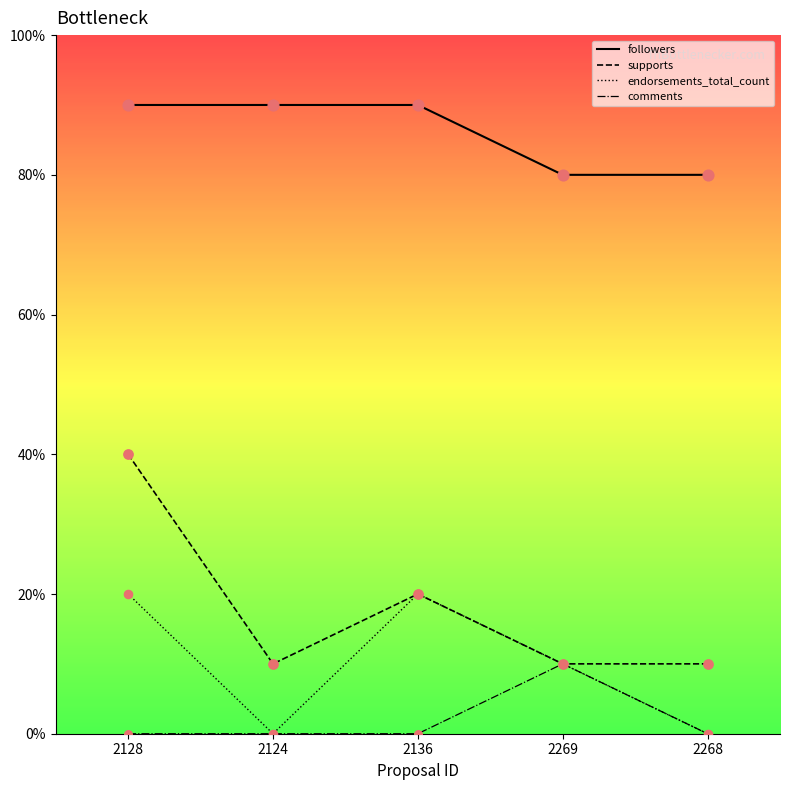

Which series has the largest total across all categories?

followers